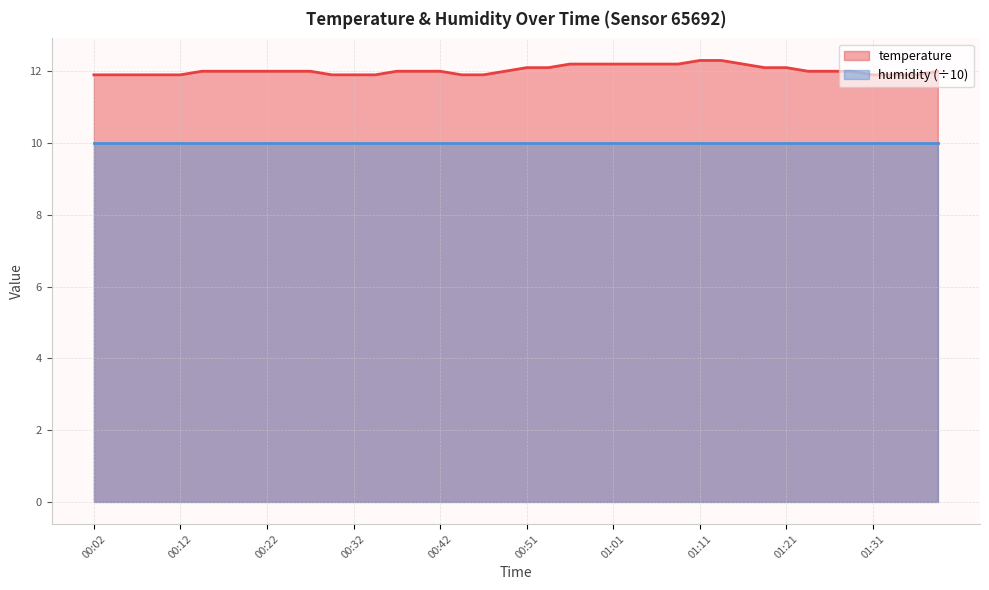

The chart shows a value of 12.2 at 01:01. True or false?

True